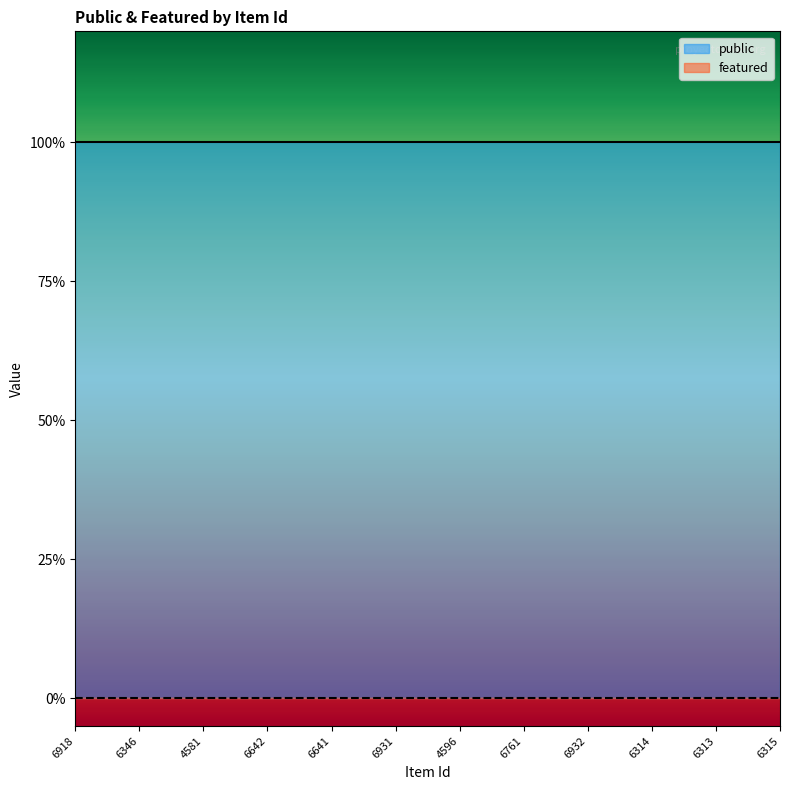

List the series in order of their overall mean, lowest first.

featured, public